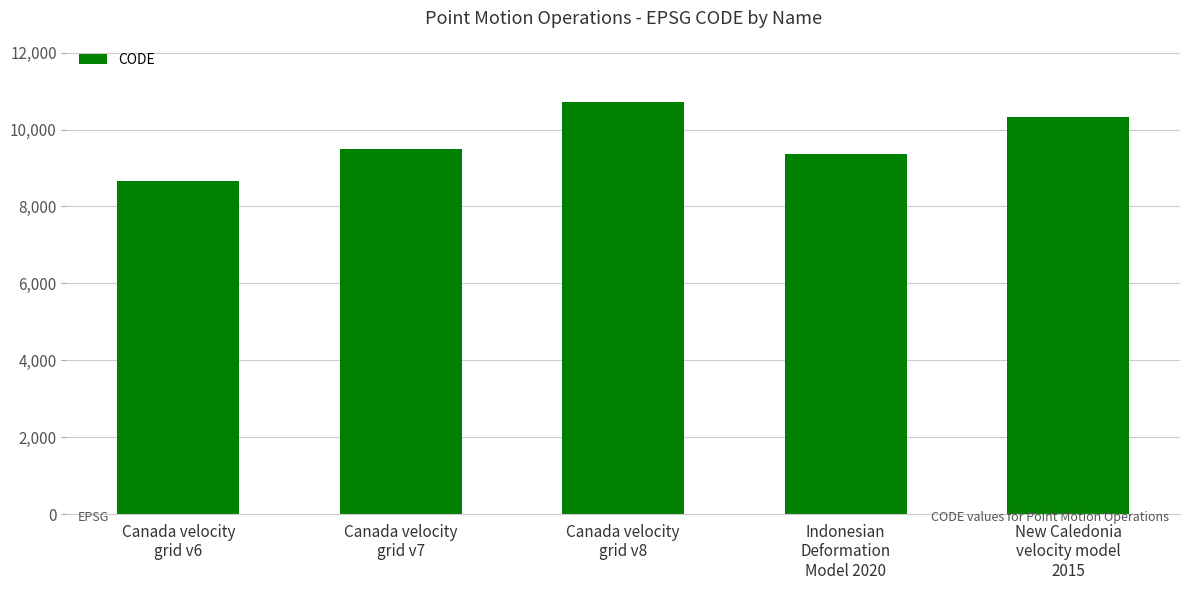

The chart shows a value of 10707 at Canada velocity
grid v8. True or false?

True